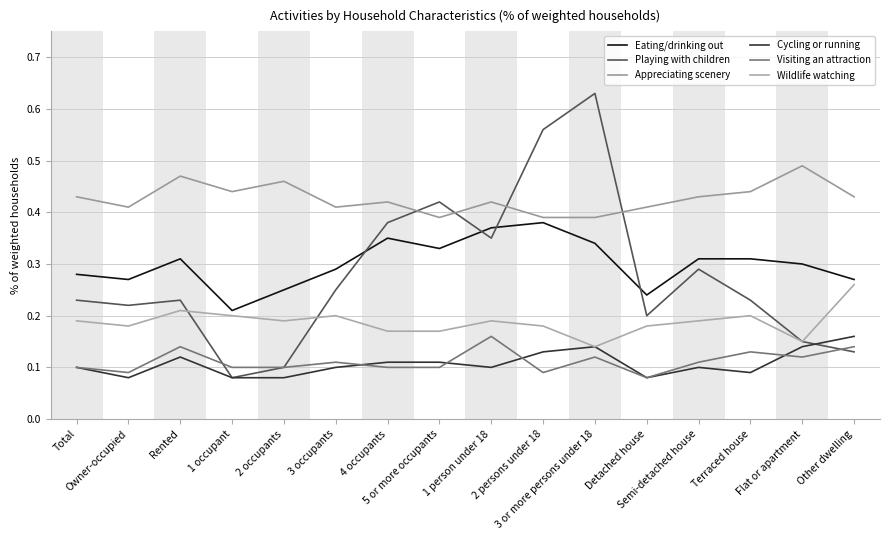

Rank the series by their maximum value, from lowest to highest.

Cycling or running, Visiting an attraction, Wildlife watching, Eating/drinking out, Appreciating scenery, Playing with children